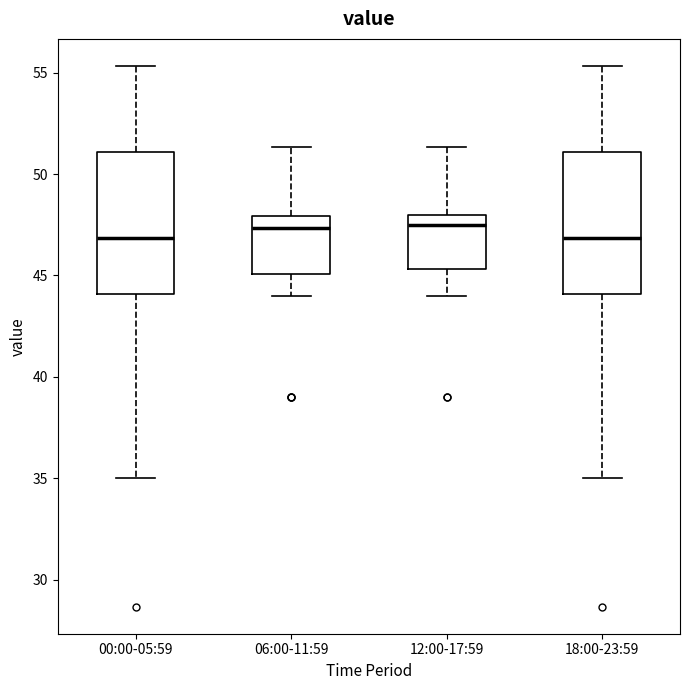

Where does the lower whisker of the box for 06:00-11:59 end on the y-axis? The values are not printed on the chart, so give them approximately, as read against the axis.

44.0